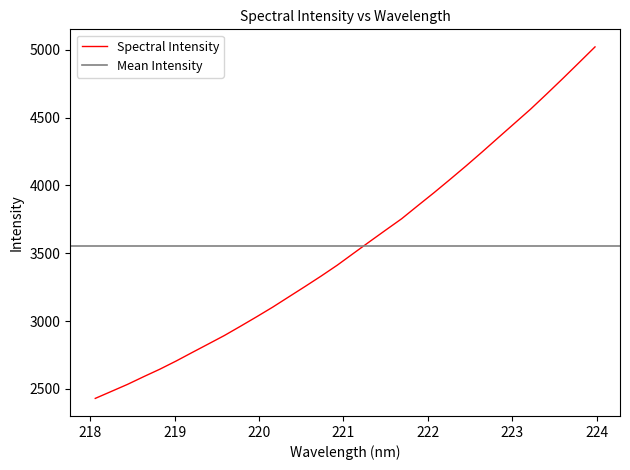

What is the greatest value displayed?

5020.9